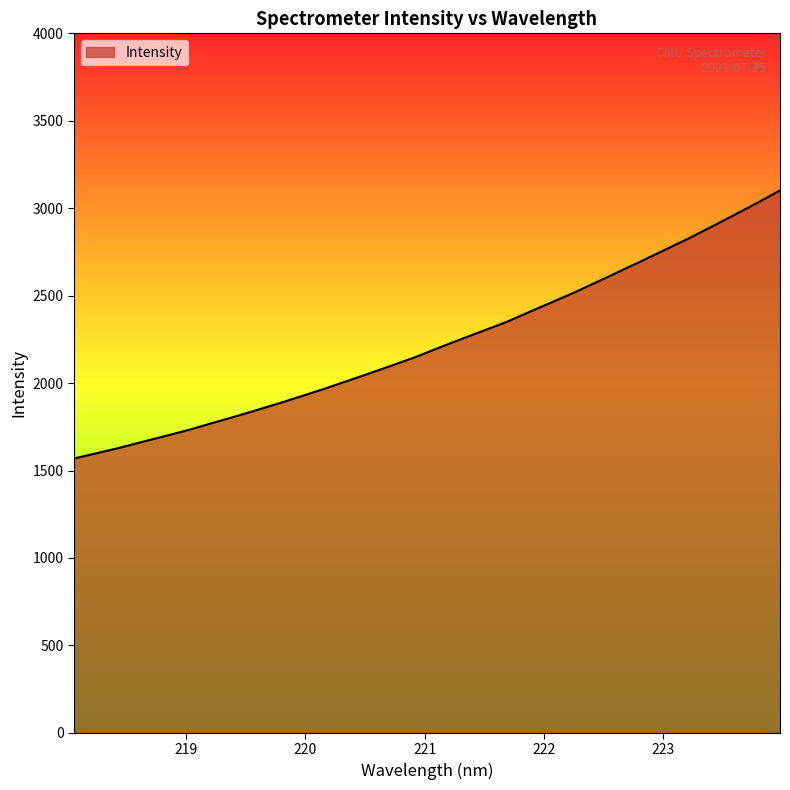

What is the difference between the maximum and minimum values?

1532.8